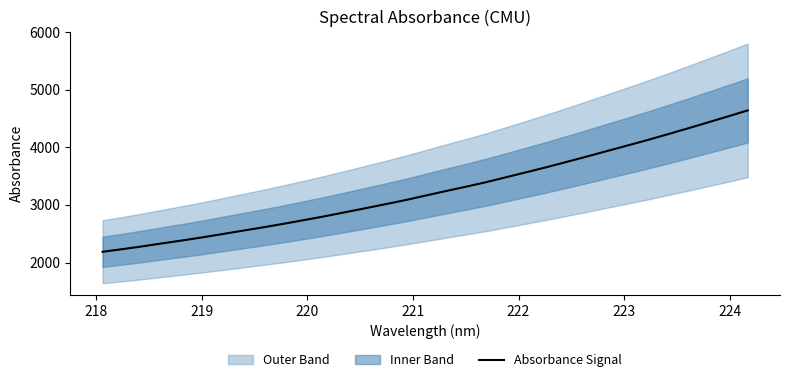

What is the minimum value for Absorbance Signal?

2187.2